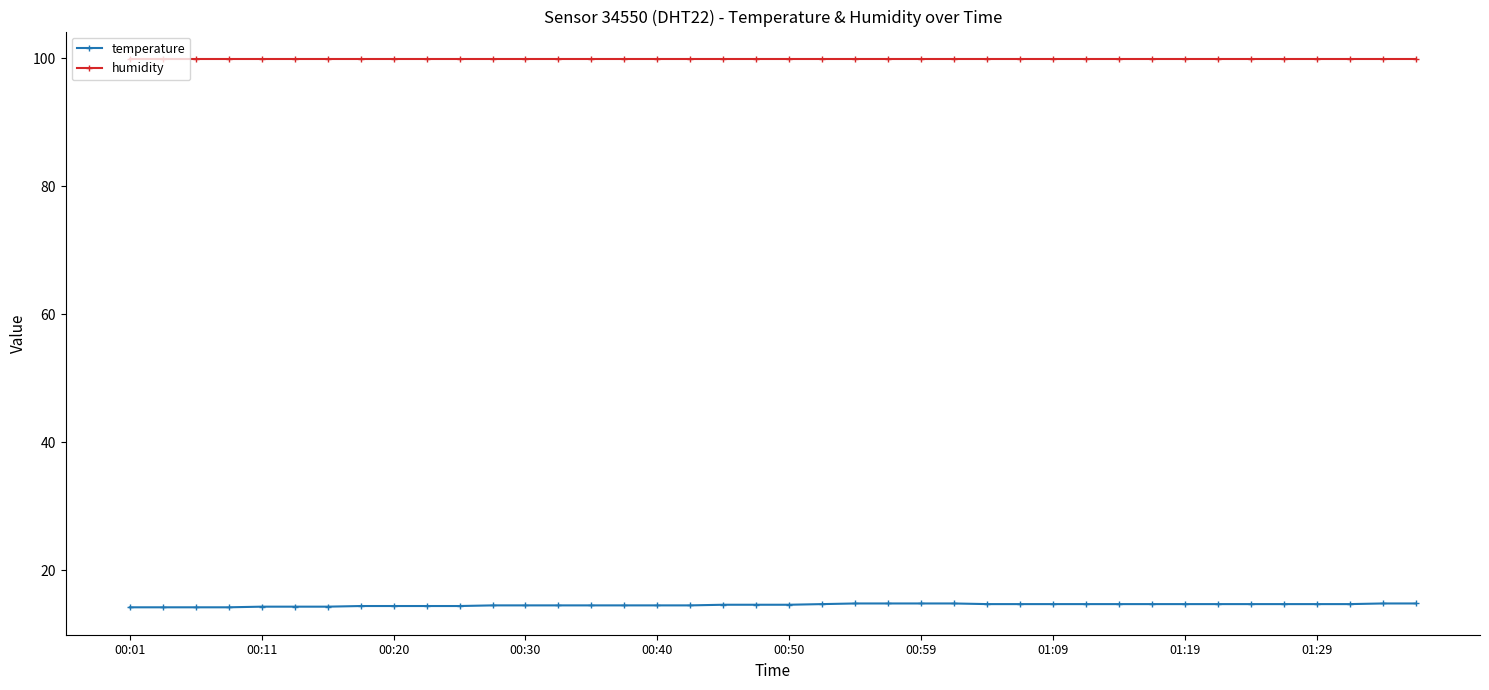

What is the lowest value of the humidity series?

99.9